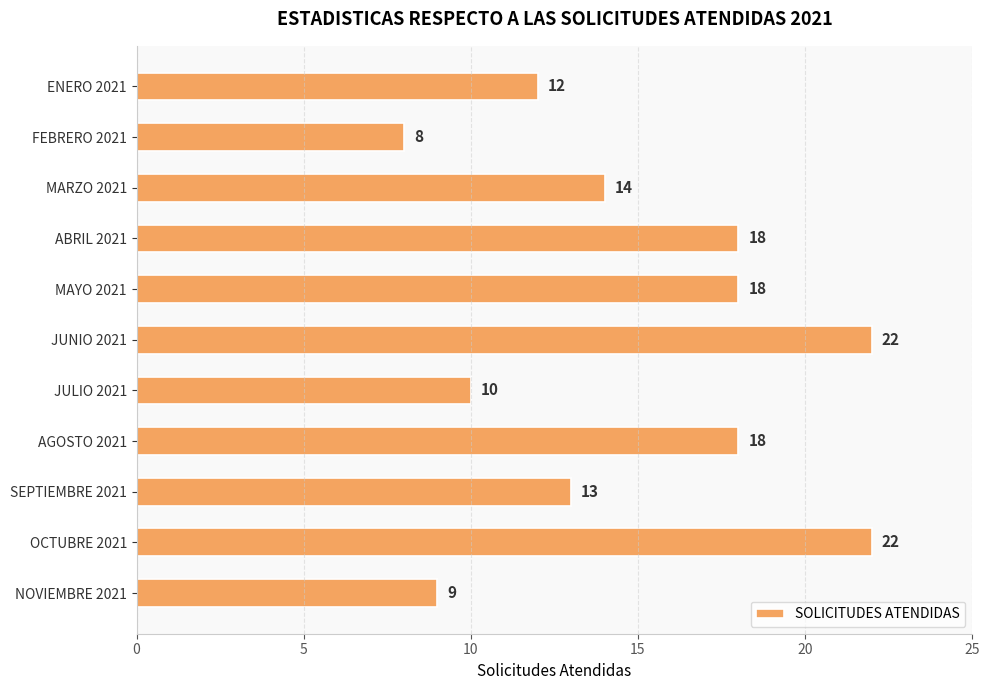

Between MAYO 2021 and NOVIEMBRE 2021, which is larger?

MAYO 2021